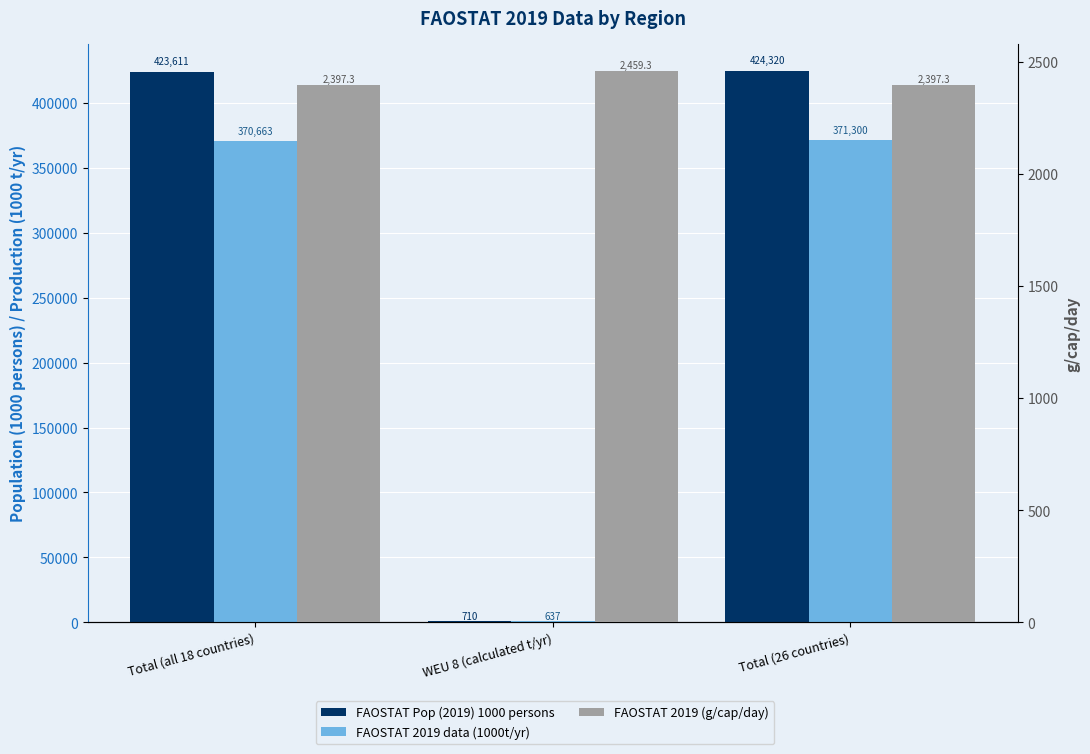

Which series has the largest total across all categories?

FAOSTAT Pop (2019) 1000 persons